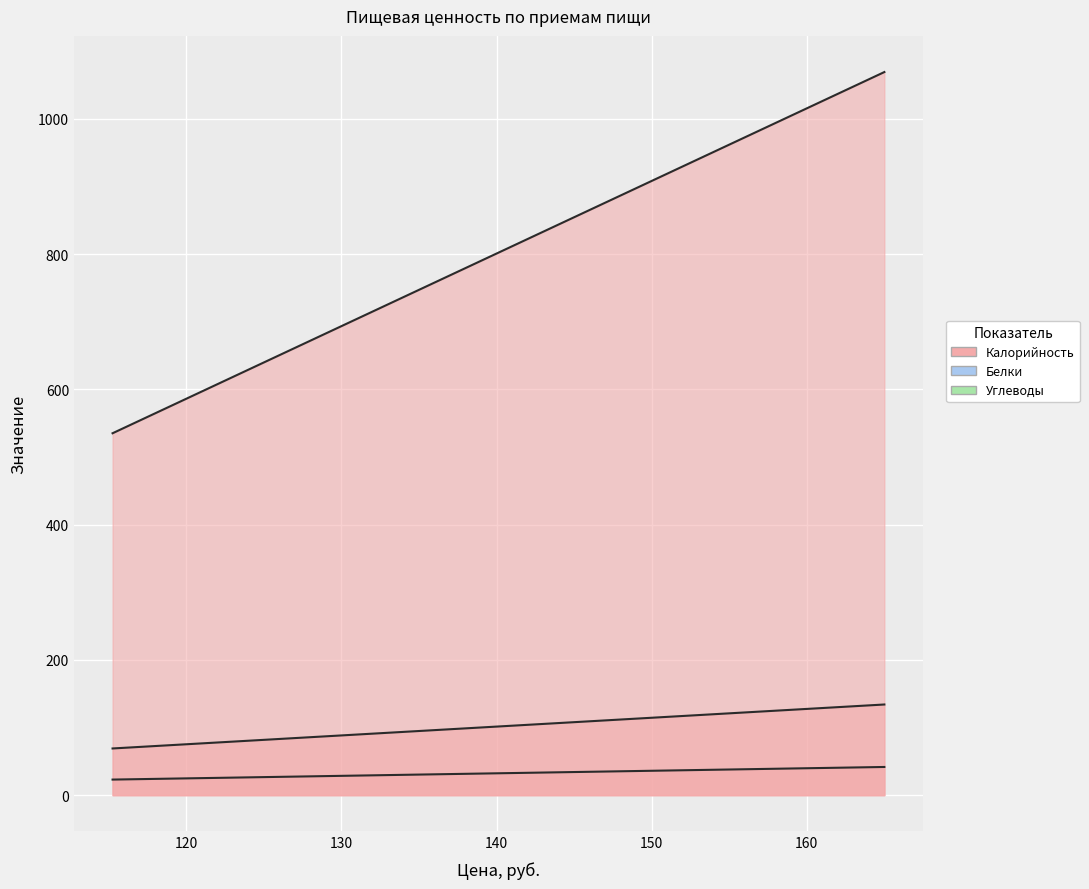

What are all the series names shown in the legend?

Калорийность, Белки, Углеводы